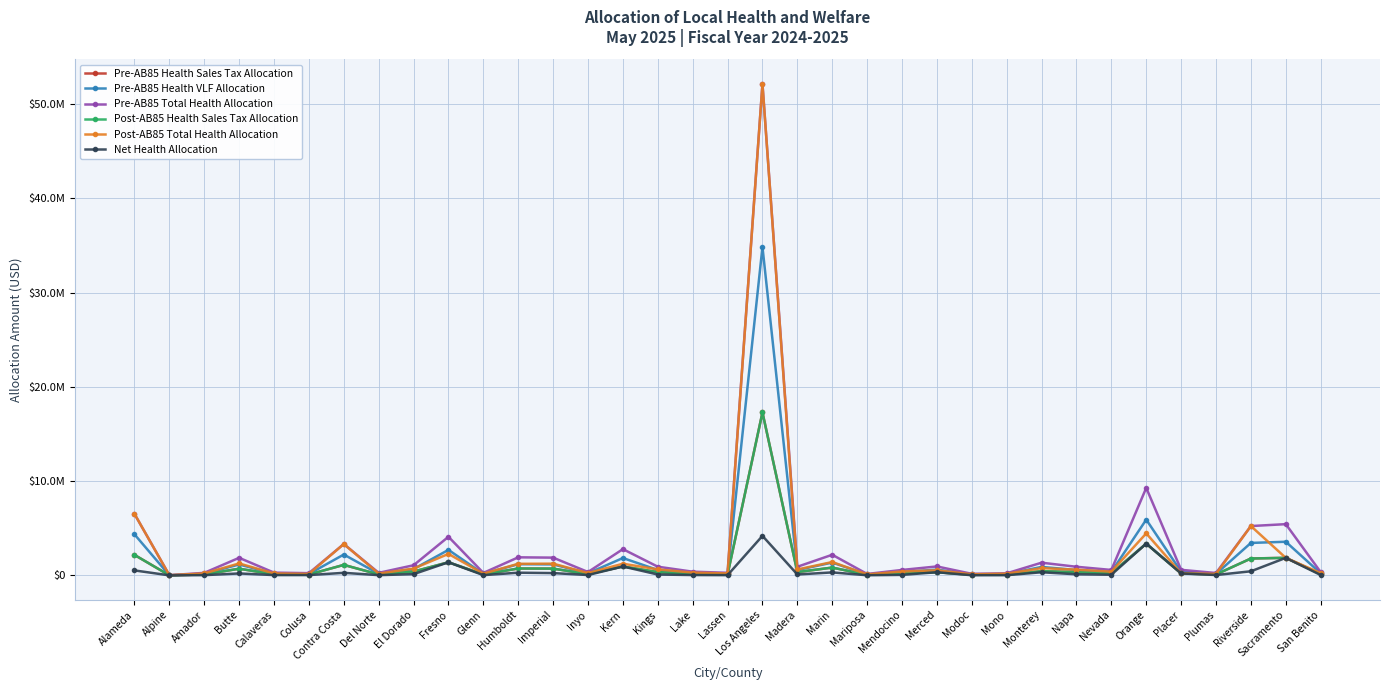

What is the value of the Pre-AB85 Health Sales Tax Allocation point at the 17th from the left?

146337.5